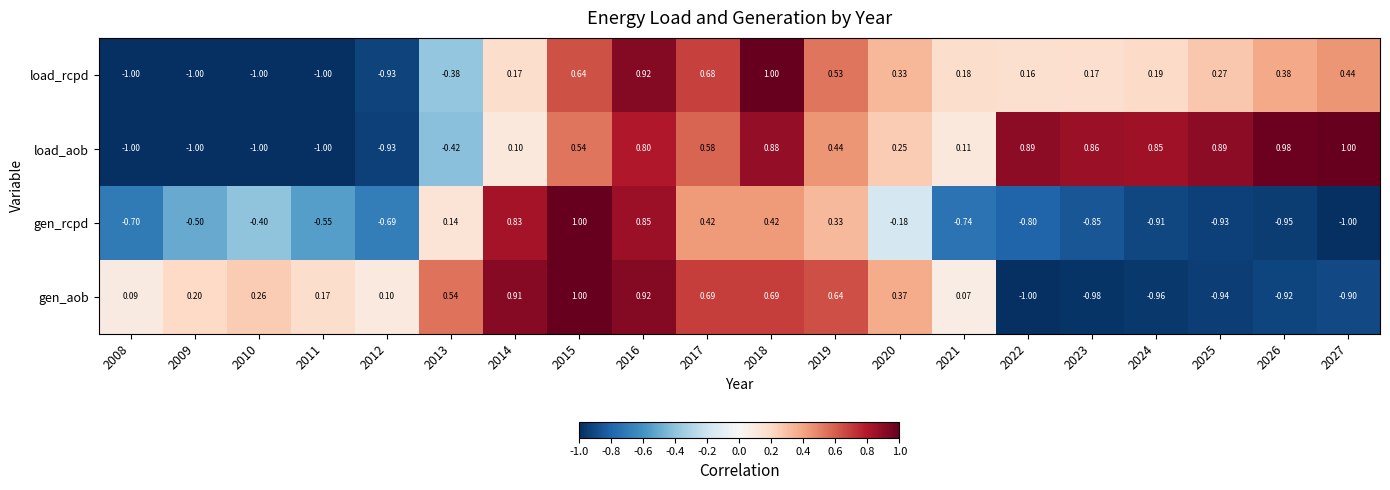

At which category is the sum across all series the highest?

2016